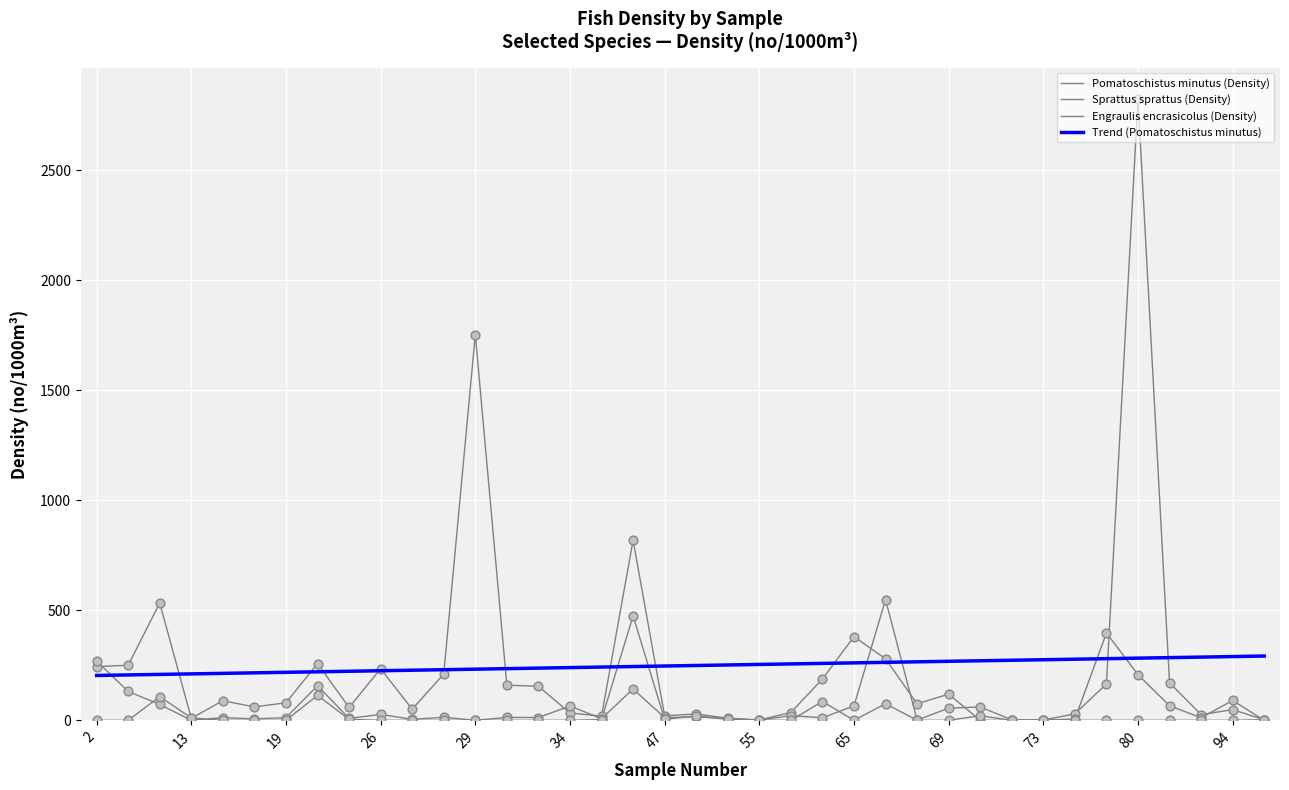

Is the value of Sprattus sprattus (Density) at 2 greater than the value of Pomatoschistus minutus (Density) at 74?

Yes